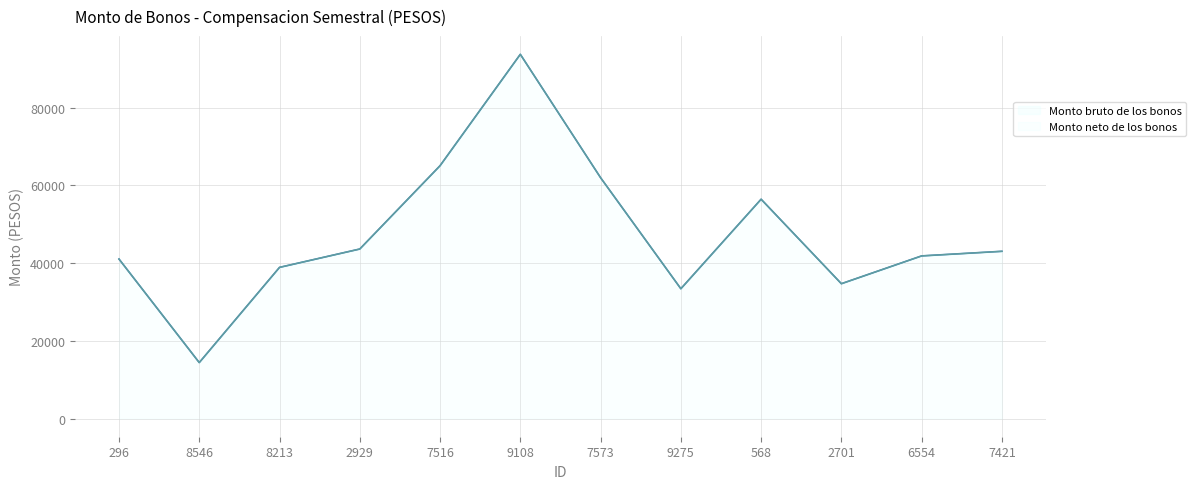

At 8546, list the series in order from smallest to largest.

Monto bruto de los bonos, Monto neto de los bonos